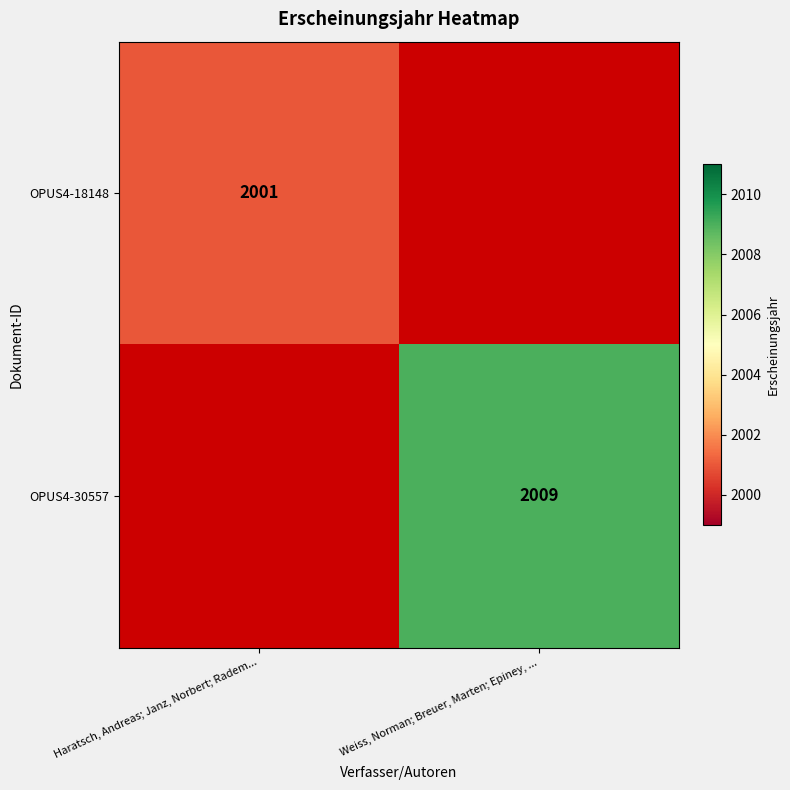

At how many categories does at least one series exceed 1600?

2